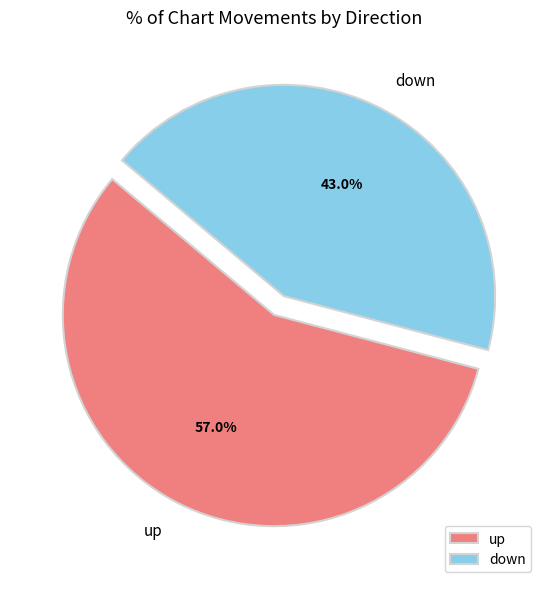

Which slice is the smallest?

down